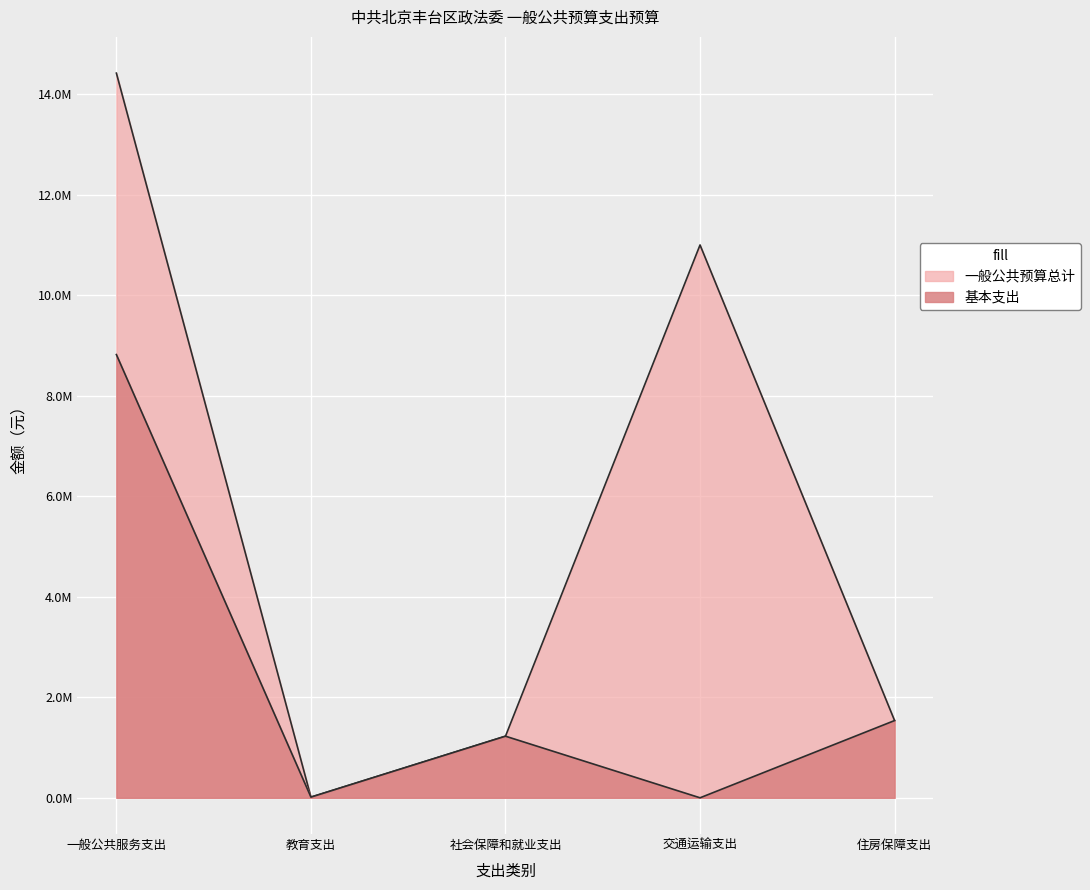

Reading left to right, transcribe all the data shown in this chart.

基本支出: 8818749	13500	1225784	0	1536882
一般公共预算总计: 14418749	13500	1225784	11000000	1536882